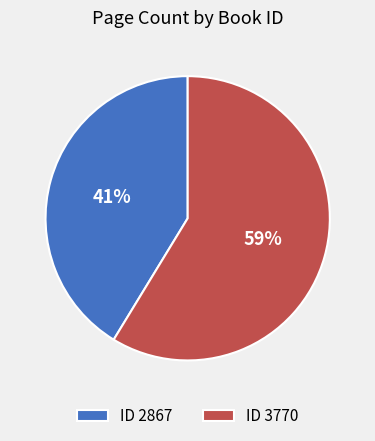

To the nearest percent, what portion does ID 3770 represent?

59%